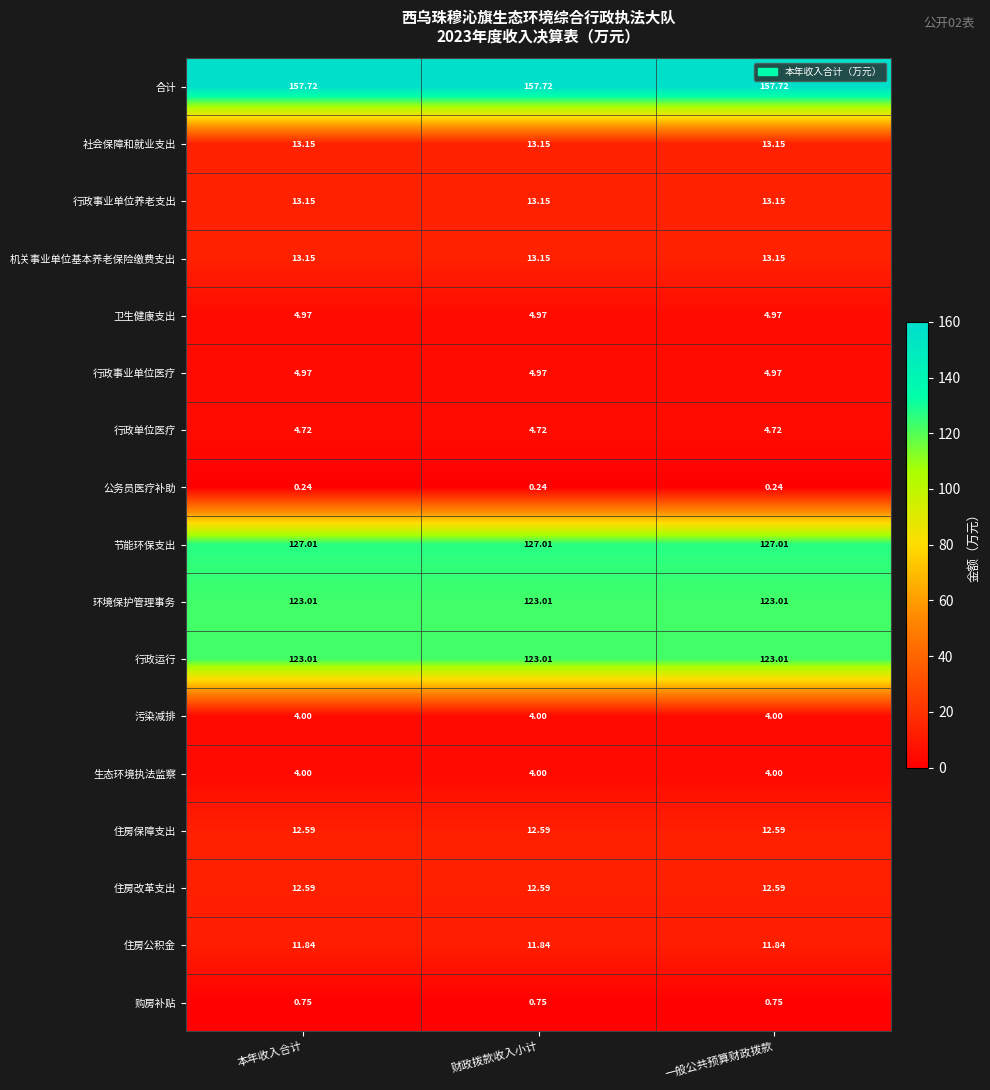

Which series has the largest total across all categories?

合计